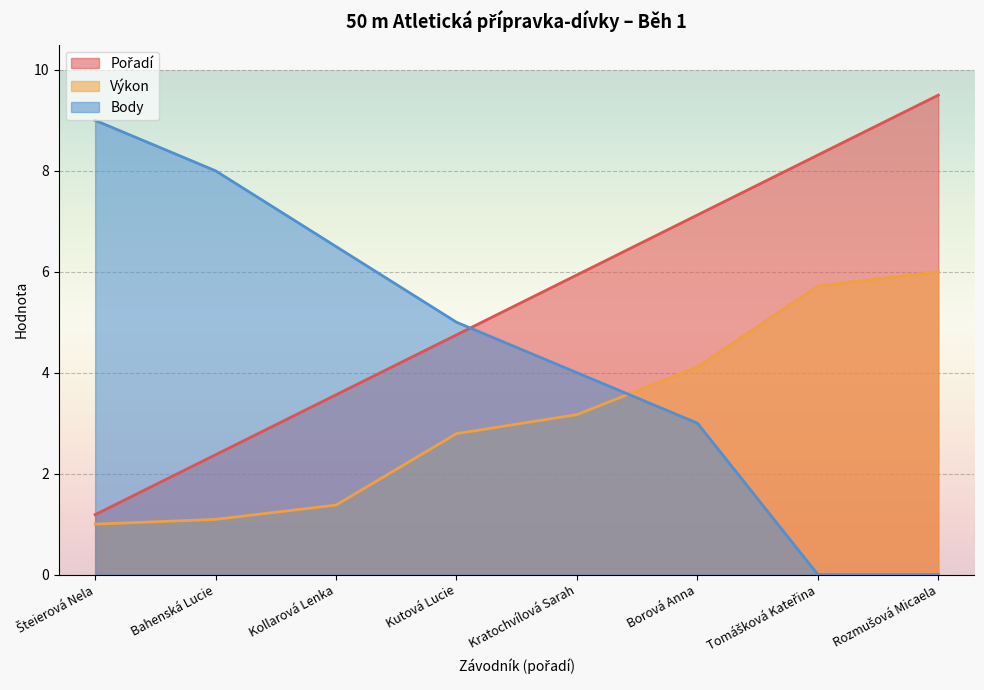

List the labels in order of Pořadí value, largest first.

Rozmušová Micaela, Tomášková Kateřina, Borová Anna, Kratochvílová Sarah, Kutová Lucie, Kollarová Lenka, Bahenská Lucie, Šteierová Nela